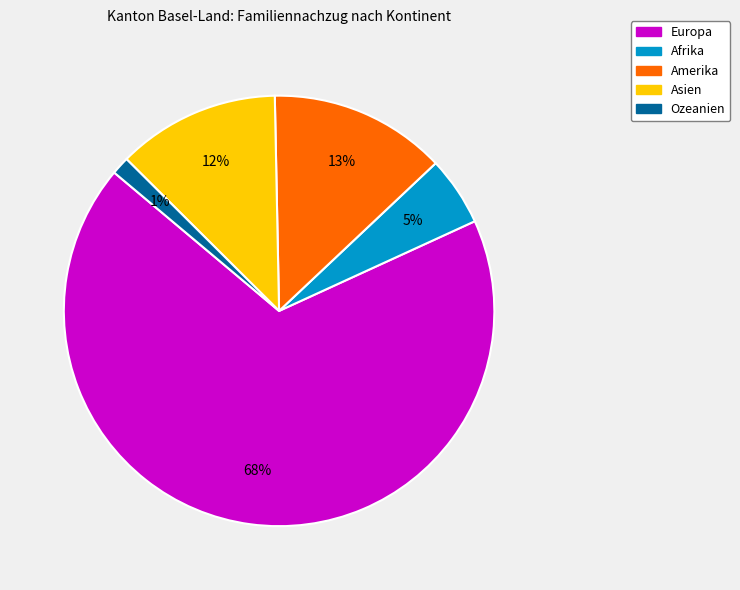

How many segments does this pie chart have?

5